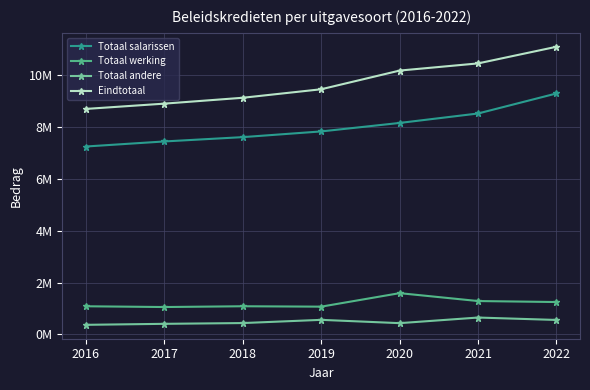

The value of Totaal werking at 2021 is 1286098. True or false?

True